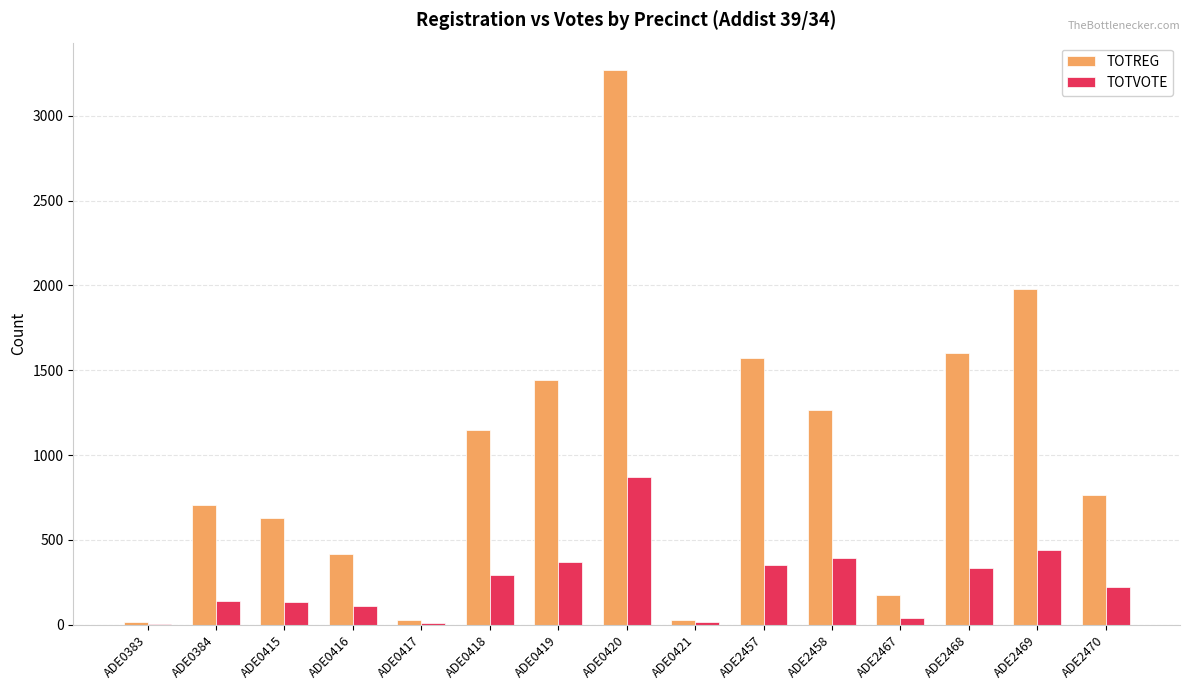

Which series has the largest total across all categories?

TOTREG